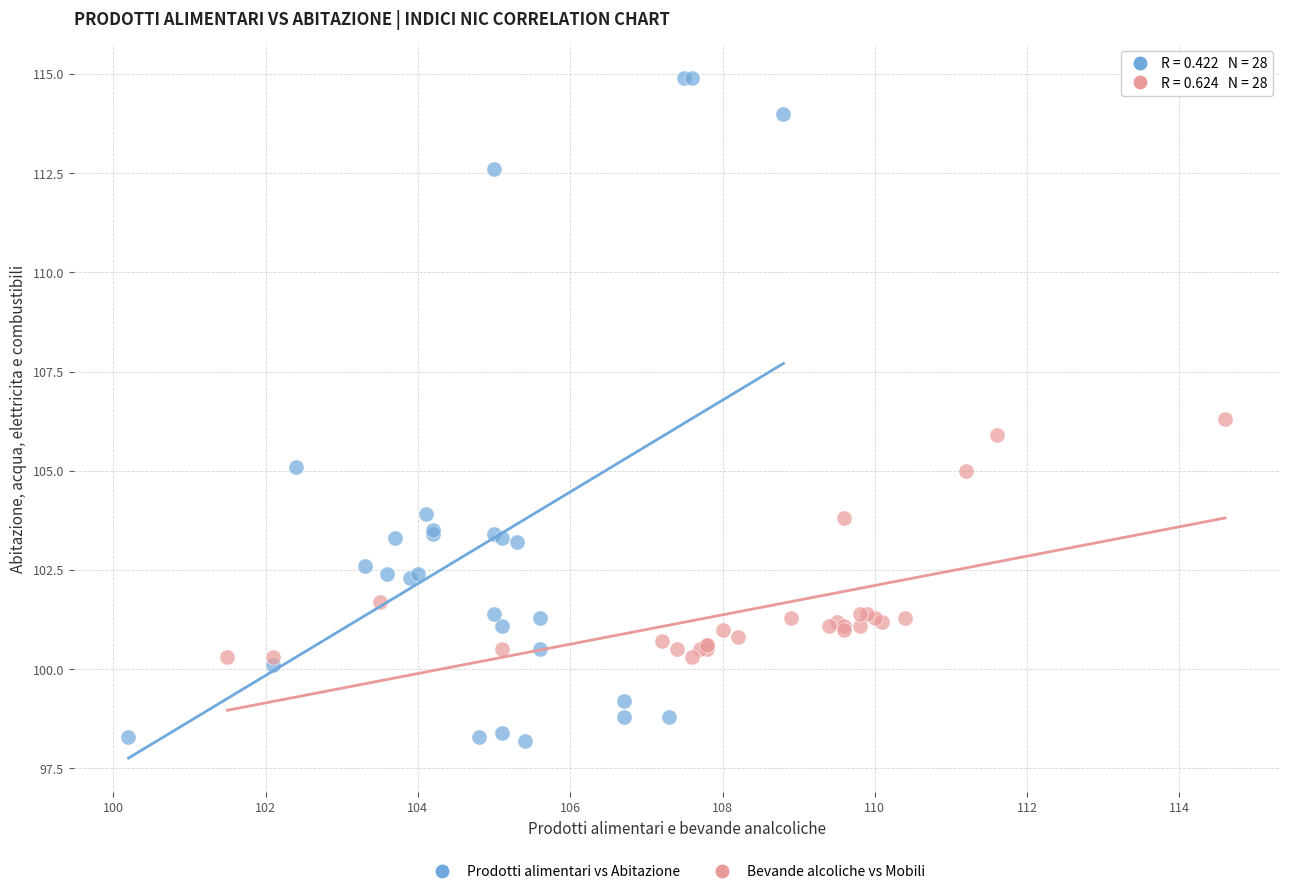

Which series contains the highest Y value?

Prodotti alimentari vs Abitazione